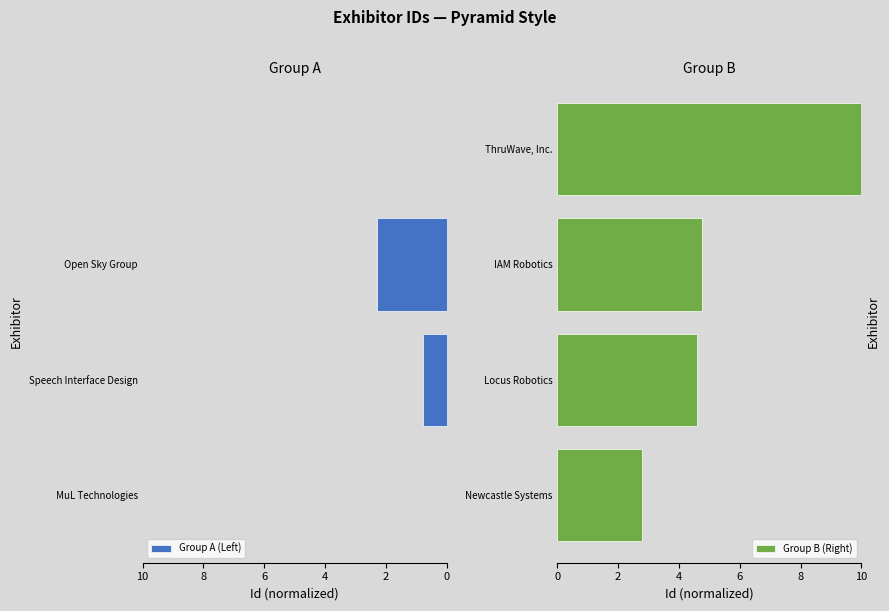

At how many categories does at least one series exceed 1?

4